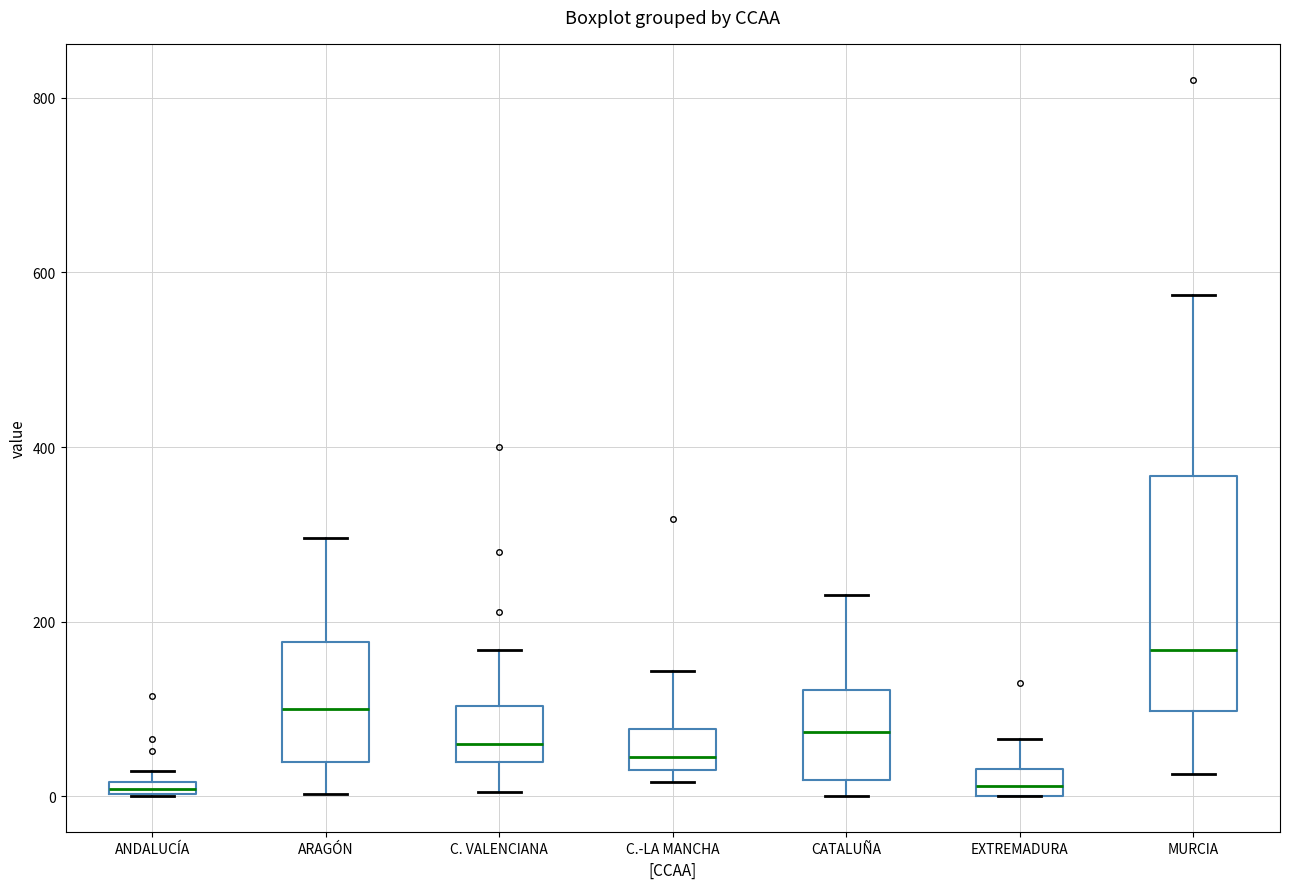

Comparing the boxes themselves (not the whiskers), which one is the tallest?

MURCIA